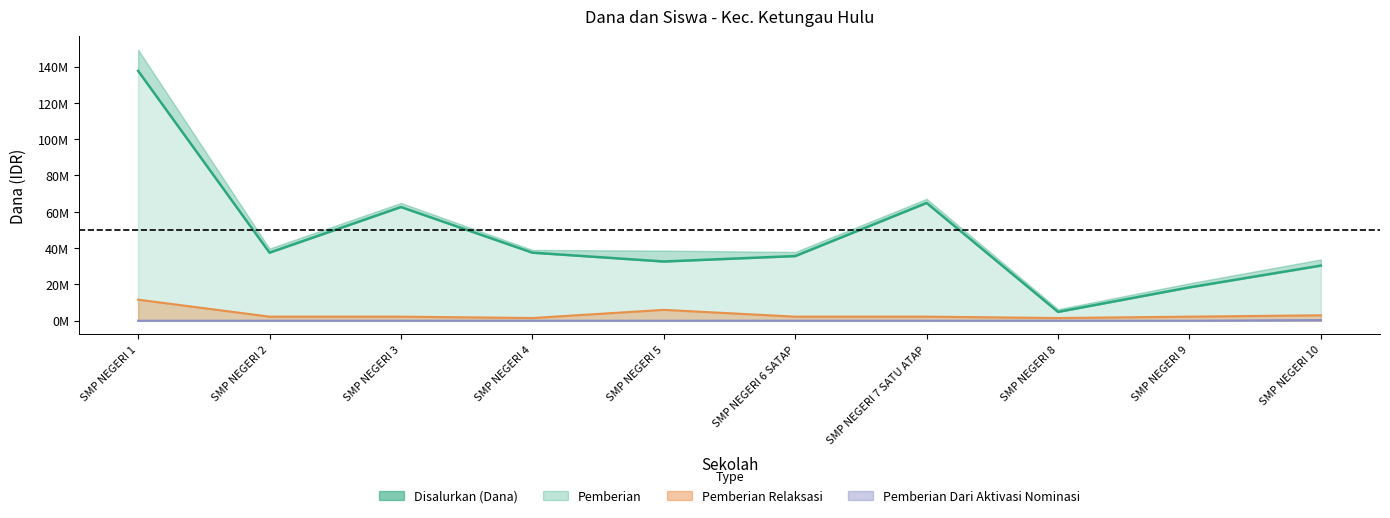

Is it true that the value at SMP NEGERI 4 is 12698632?

False